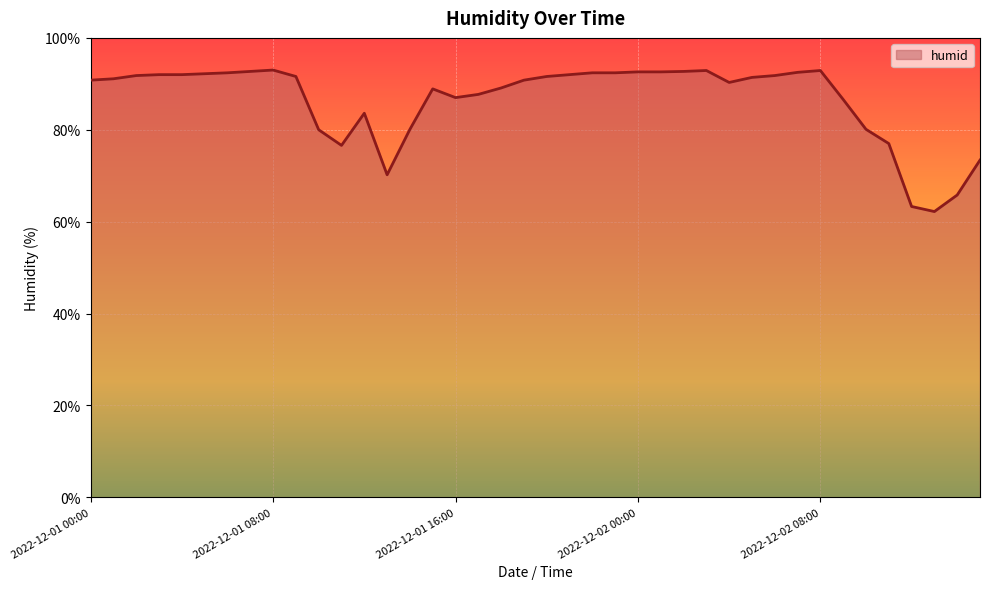

What is the difference between the maximum and minimum values?

30.8